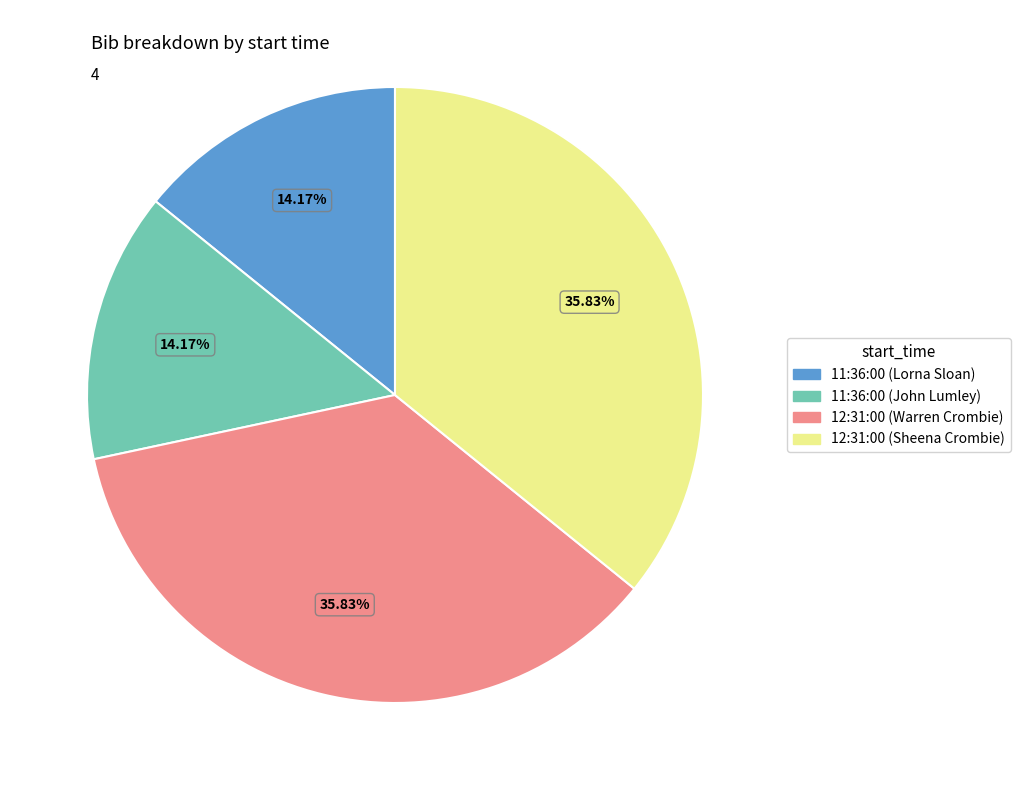

Is there a majority slice in this chart?

No